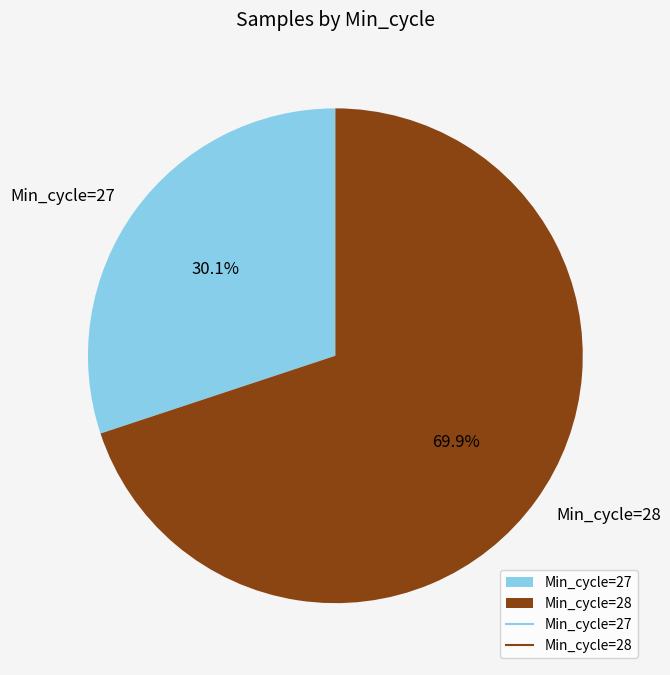

What is the largest slice in the pie chart?

Min_cycle=28